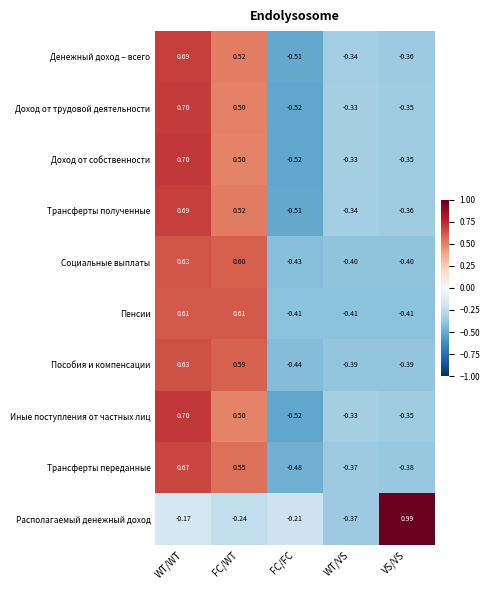

Between WT/VS and VS/VS, which series saw the biggest shift?

Располагаемый денежный доход